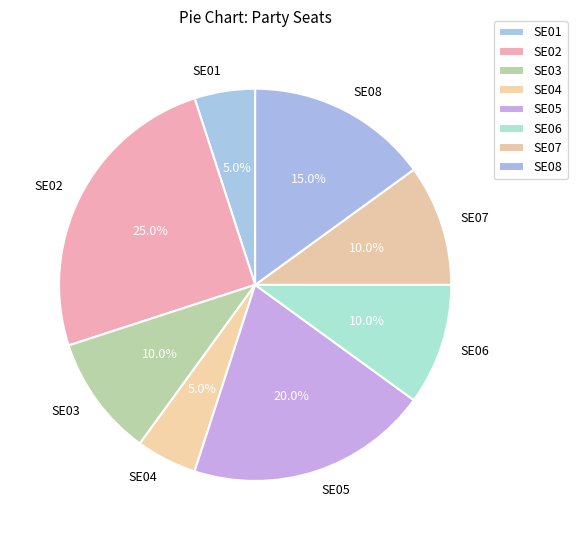

Combined, what portion of the pie is SE06 and SE05?

30.0%